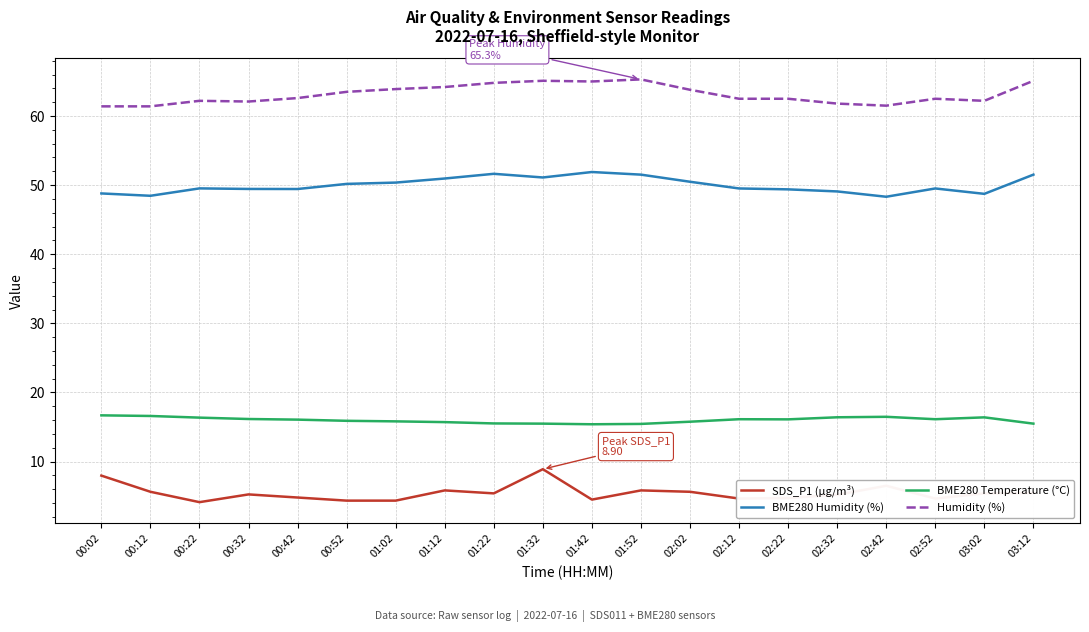

Which series changed the most between 00:22 and 01:02?

Humidity (%)